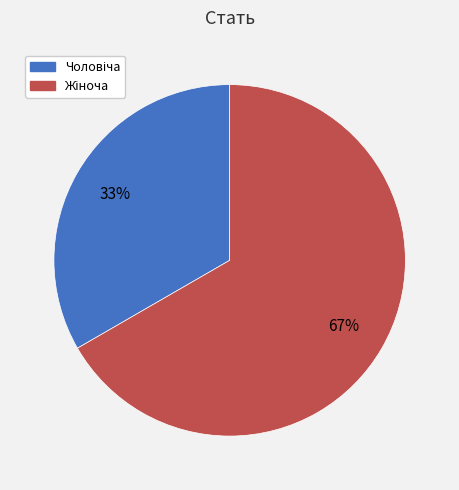

To the nearest percent, what is the average slice percentage?

50%